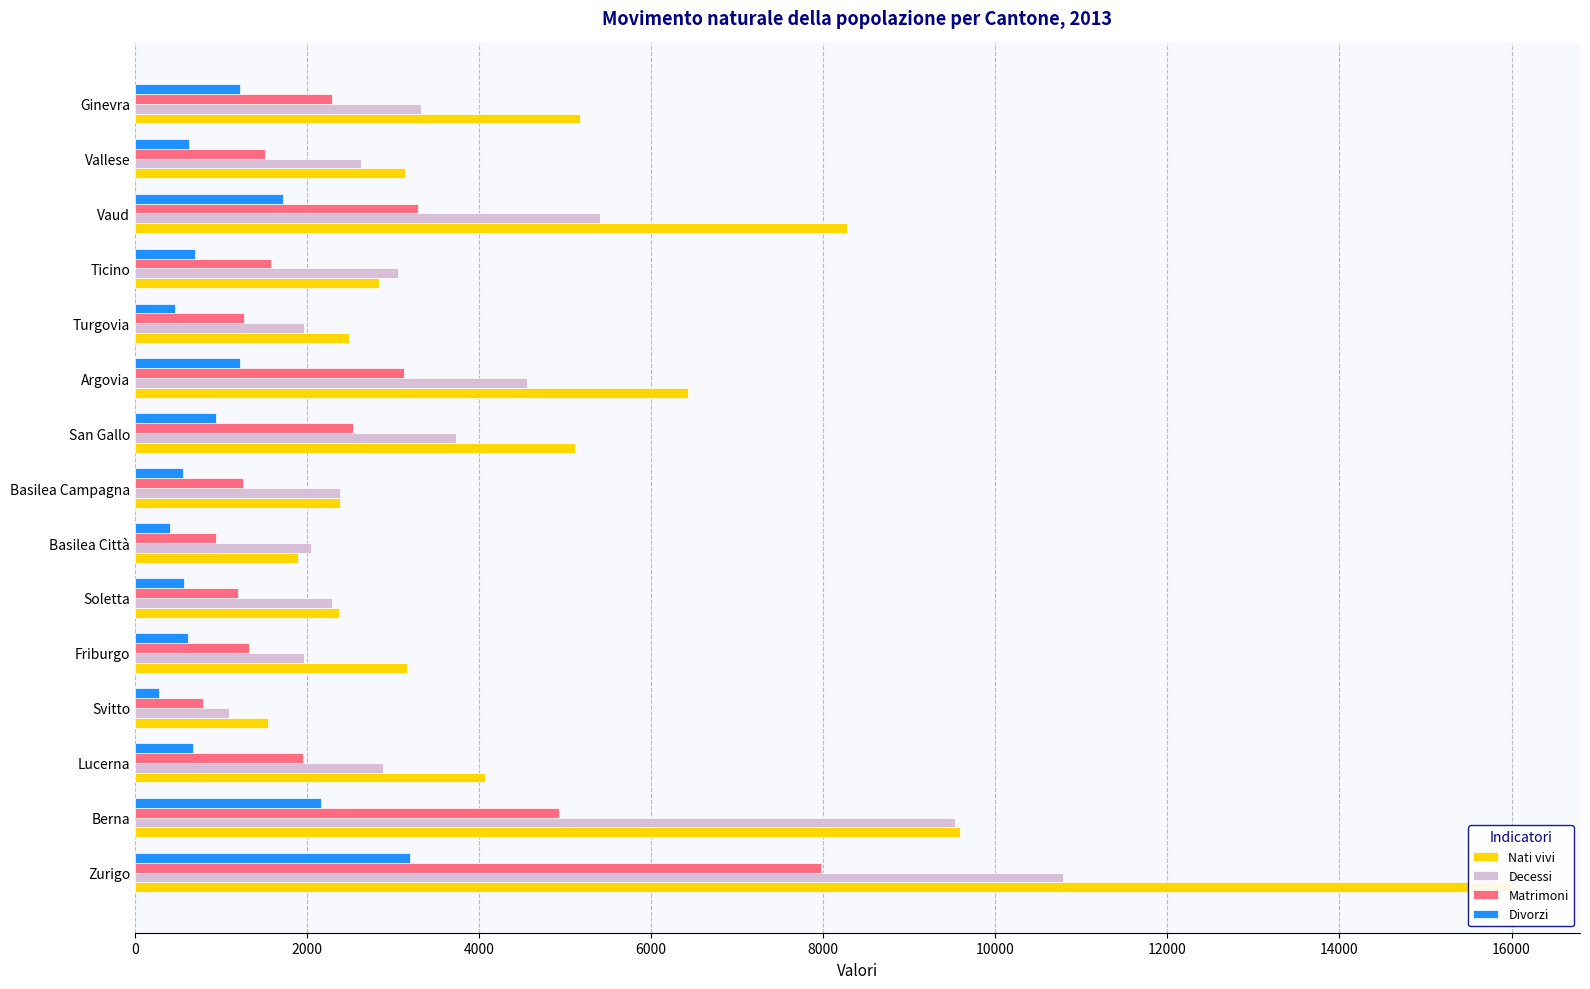

True or false: Nati vivi has a value of 8274 at Vaud.

True